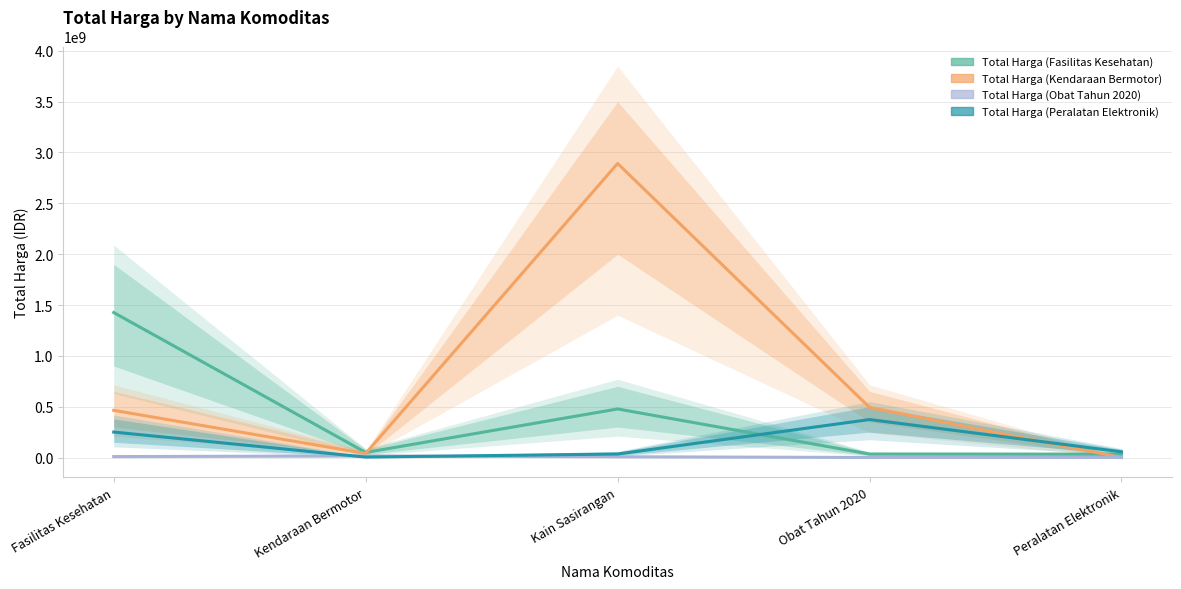

At how many categories does at least one series exceed 2334050242?

1